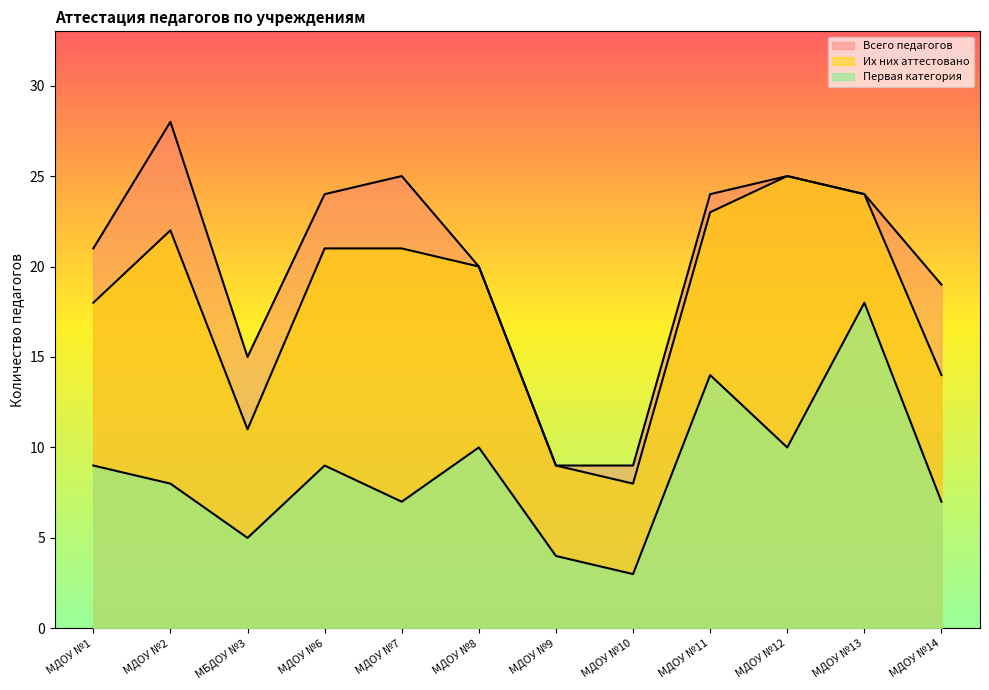

What is the minimum value for Всего педагогов?

9